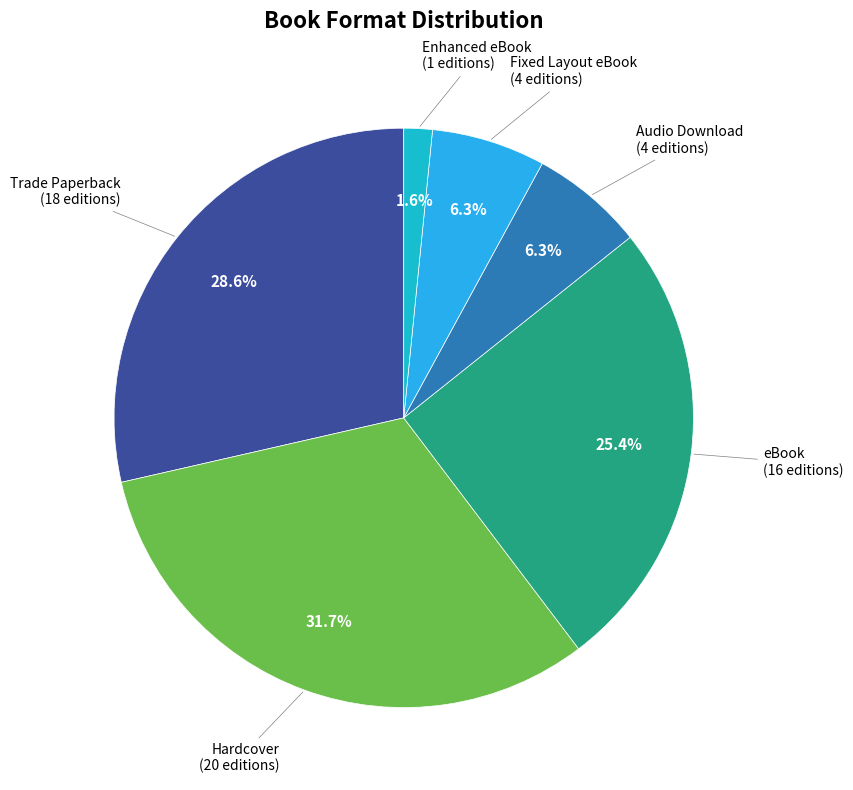

Count the number of slices in the pie.

6